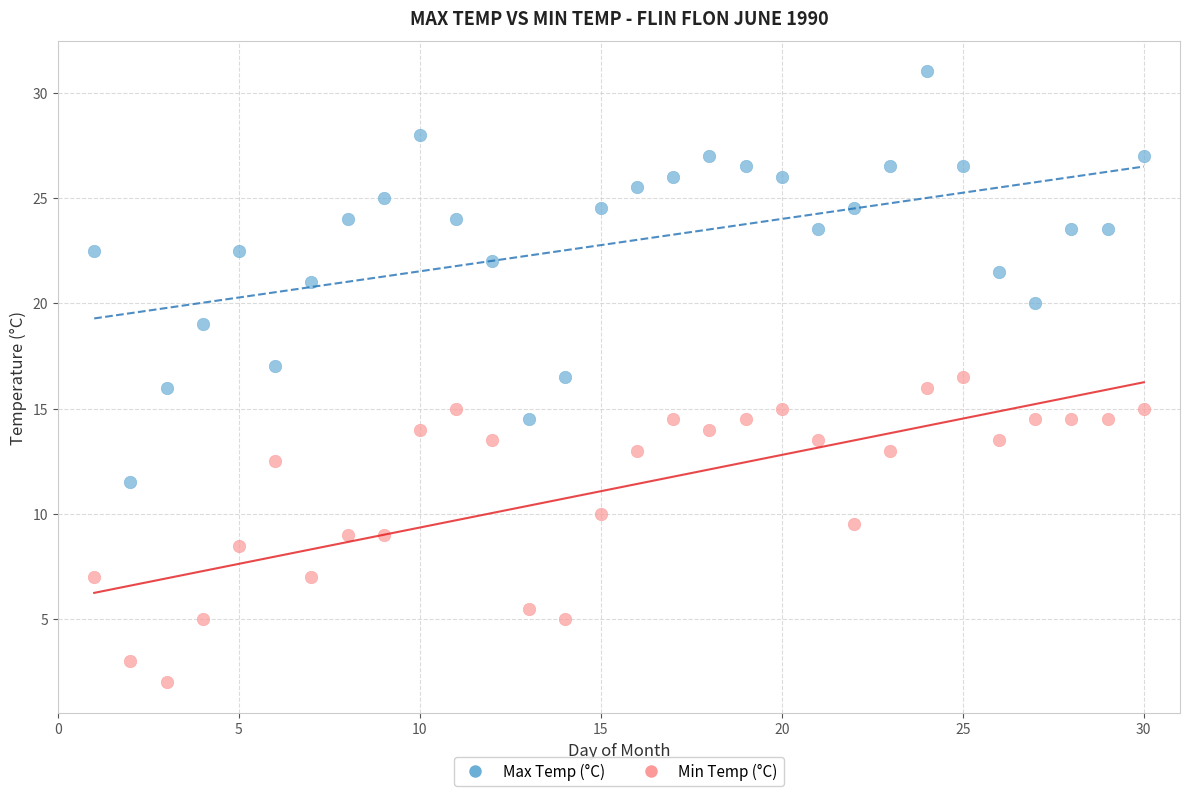

Which series reaches the minimum Y coordinate?

Min Temp (°C)